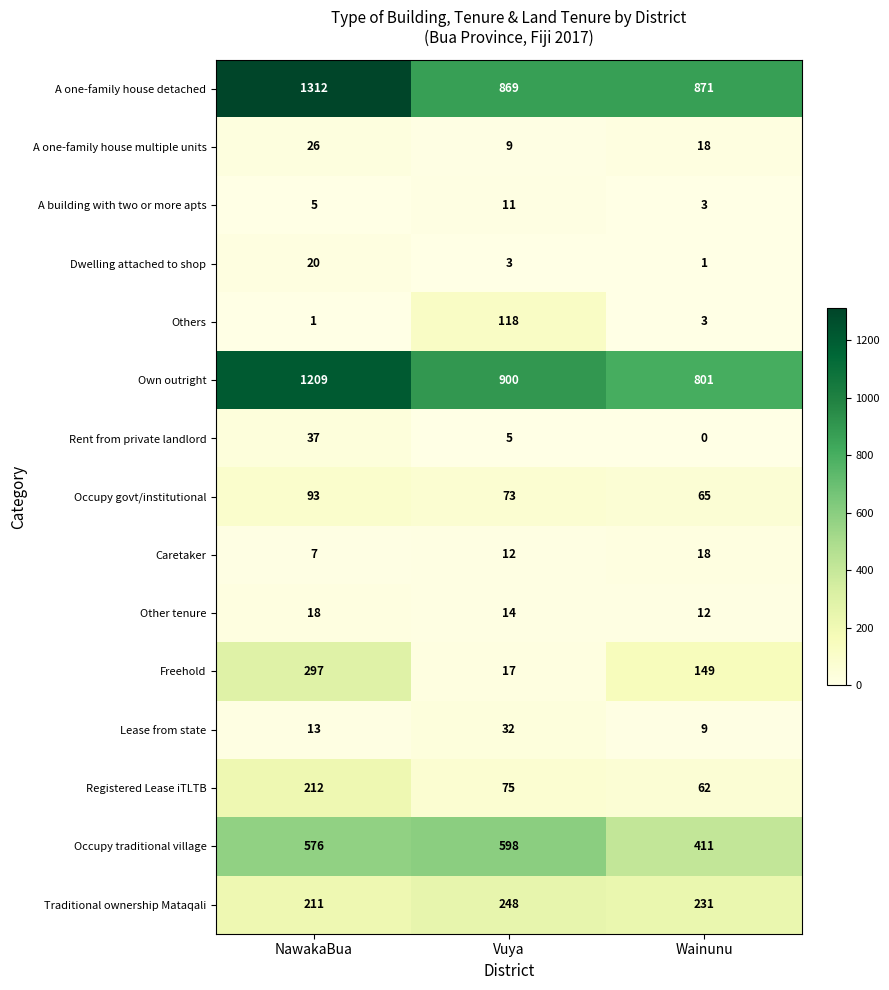

What is the sum of the Rent from private landlord values at Vuya and NawakaBua?

42